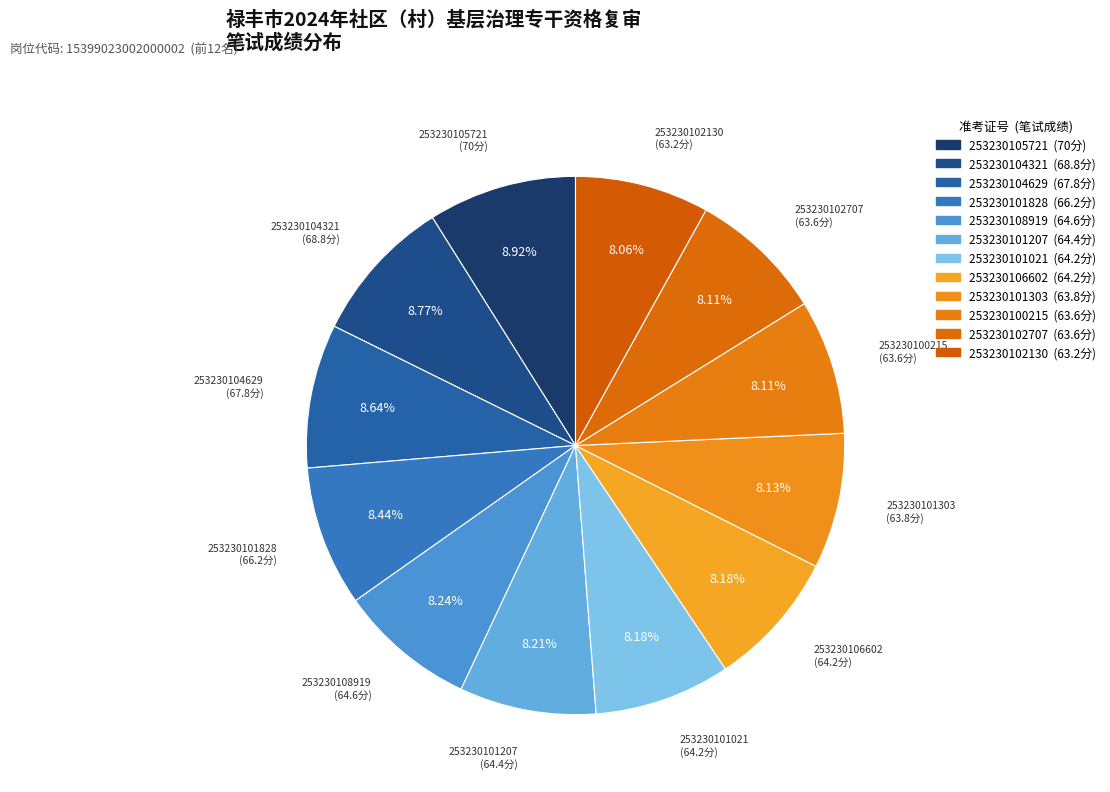

Count the number of slices in the pie.

12